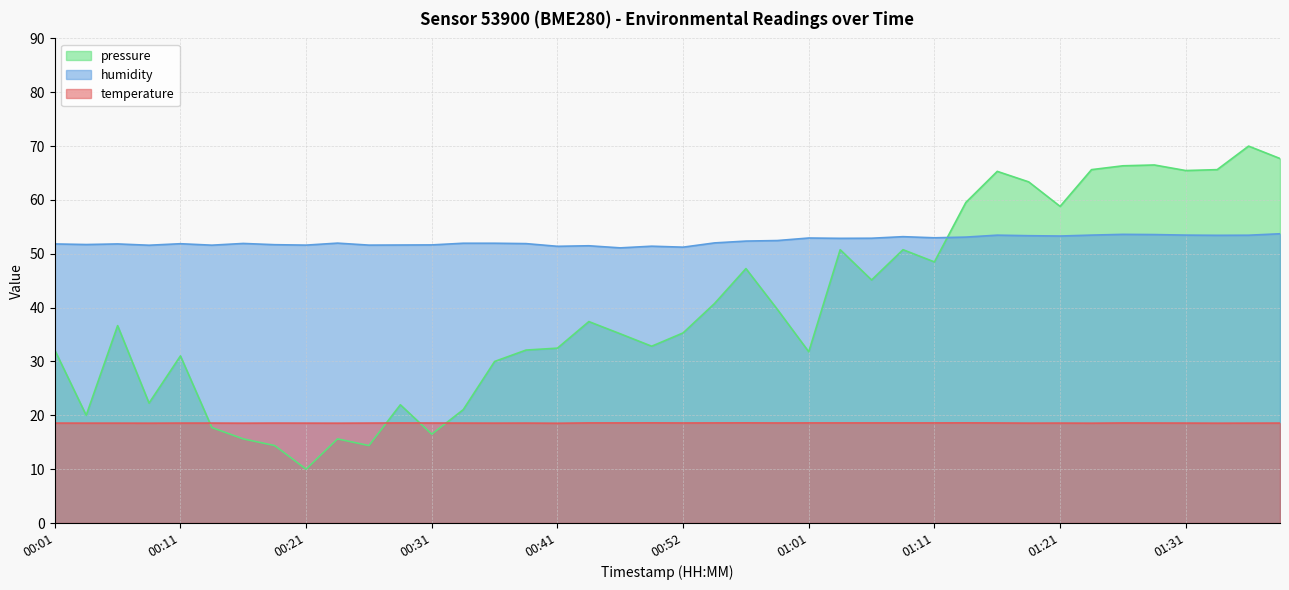

True or false: temperature and humidity intersect in this chart.

False